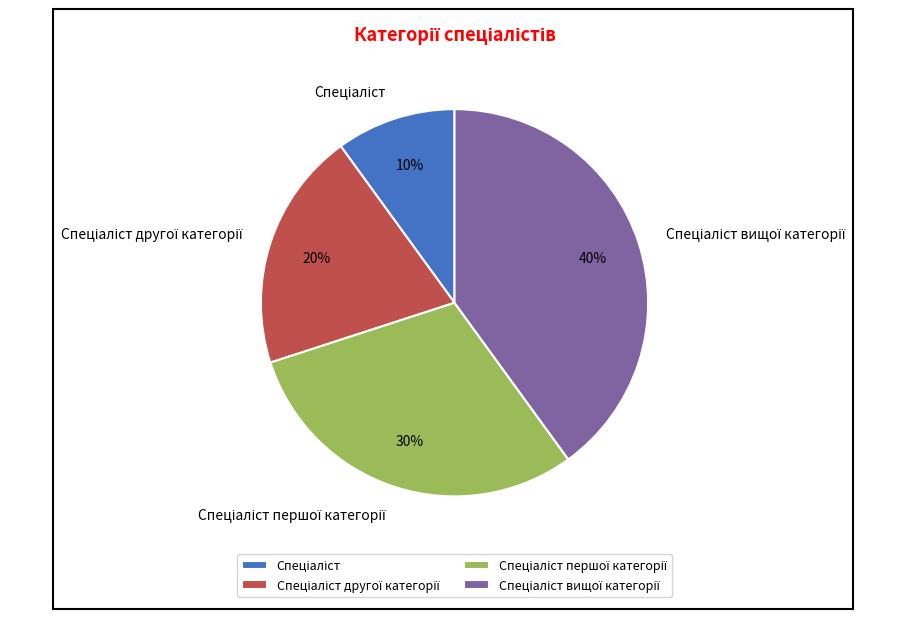

To the nearest percent, what is the average slice percentage?

25%